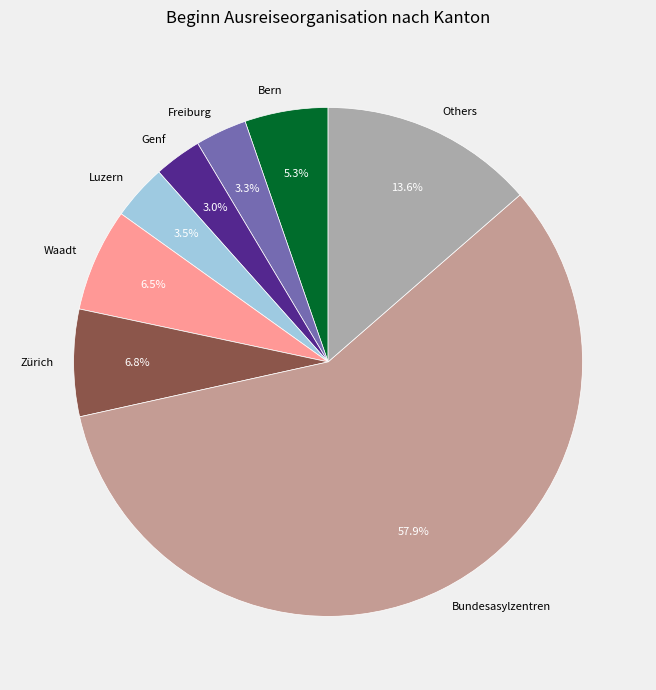

Which has a higher value, Freiburg or Waadt?

Waadt